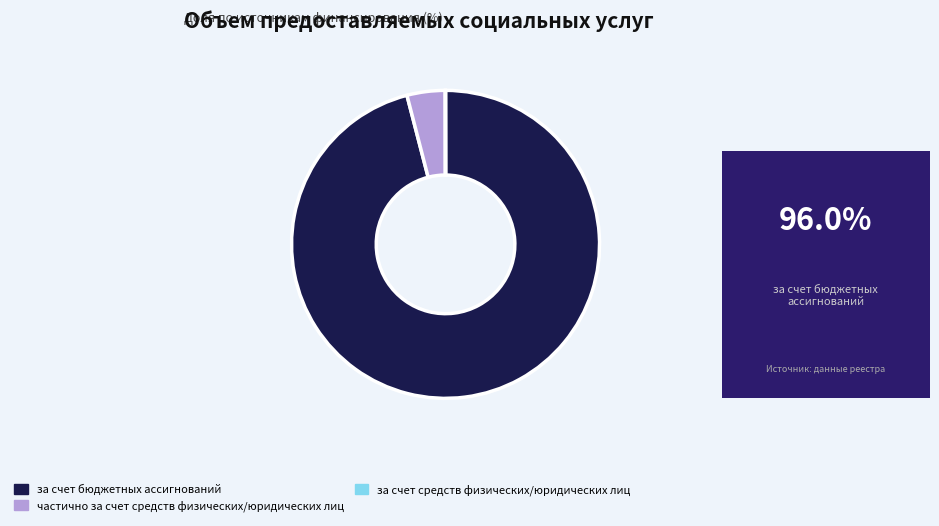

What is the majority slice?

за счет бюджетных ассигнований